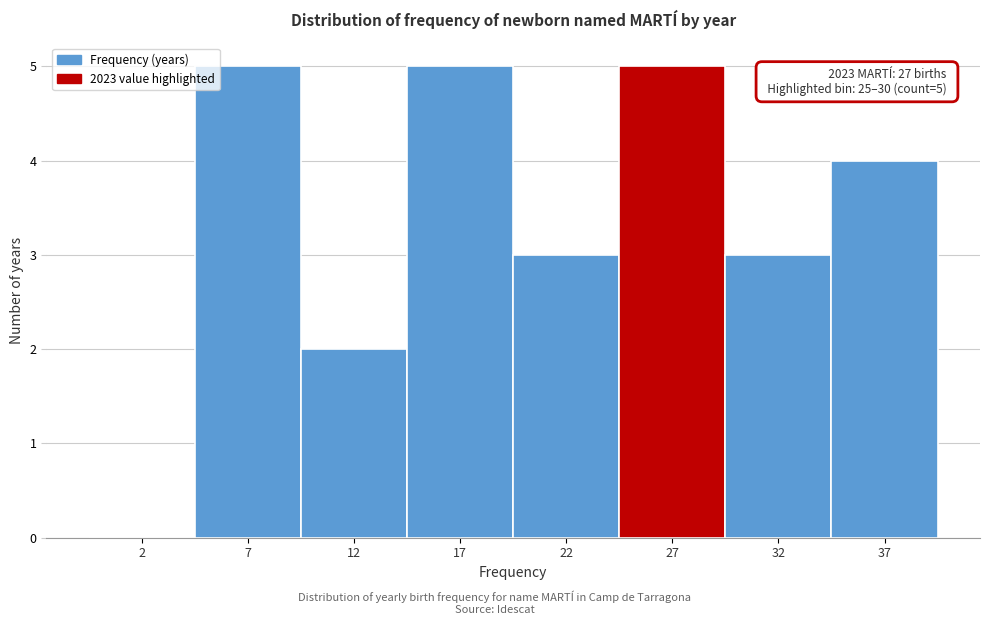

Reading left to right, what are all the values shown in this chart?

2=0	7=5	12=2	17=5	22=3	27=5	32=3	37=4